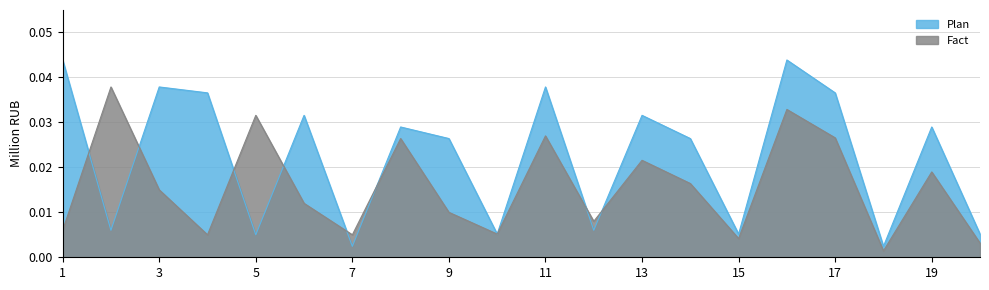

At how many categories does at least one series exceed 0?

20